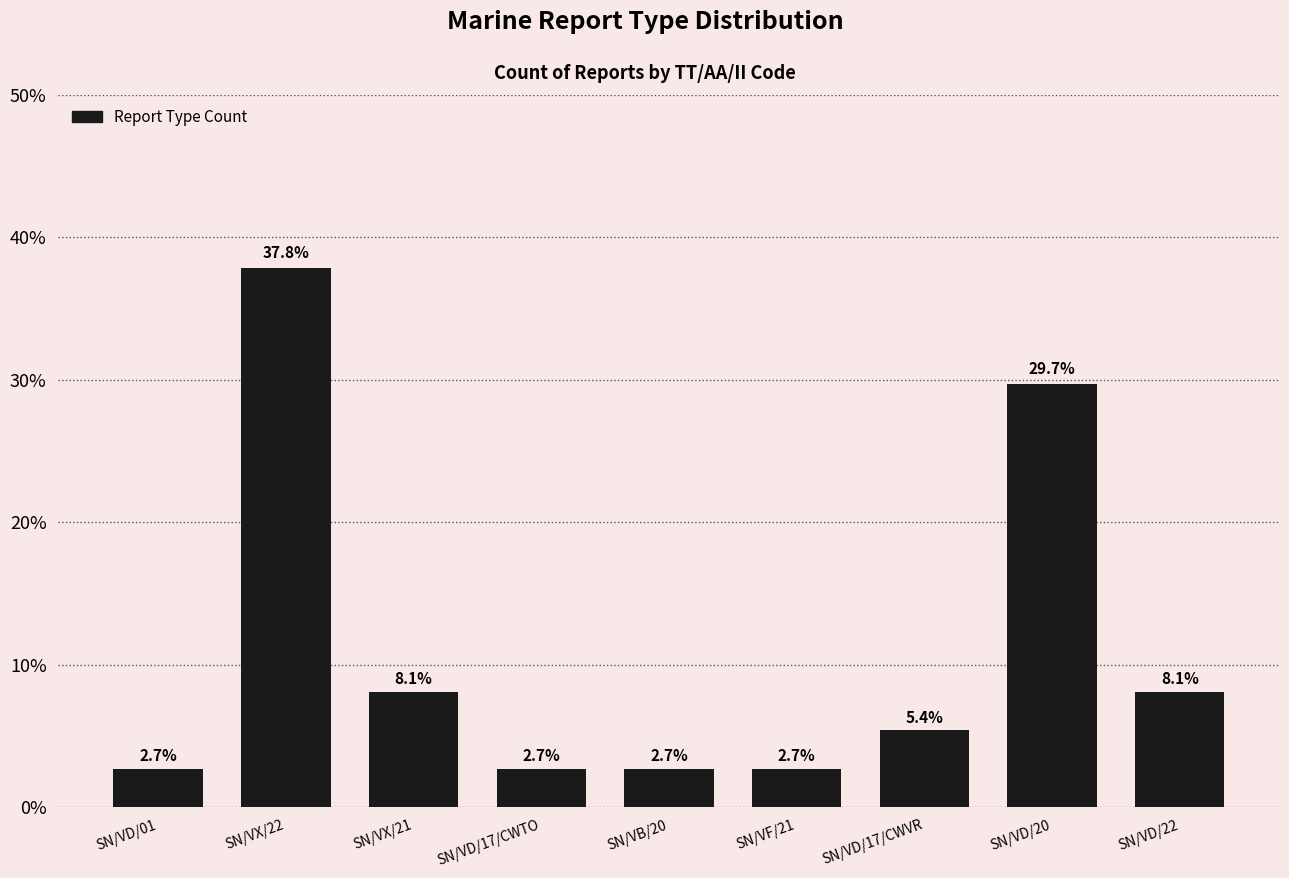

Read the value at SN/VD/20.

29.7